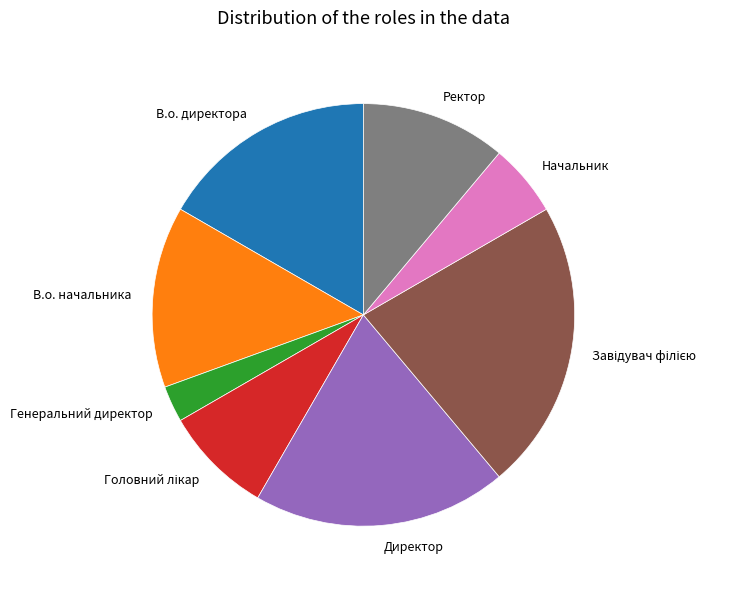

The Генеральний директор slice represents 3% of the pie. True or false?

True